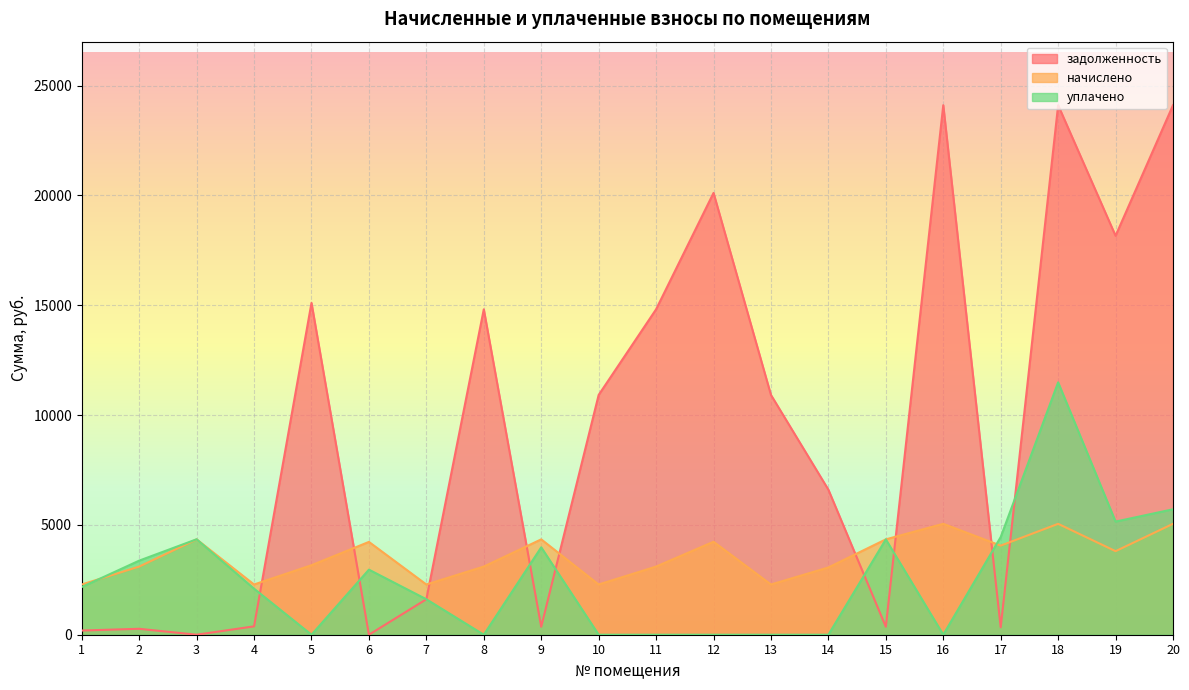

At how many categories does at least one series exceed 15751?

5